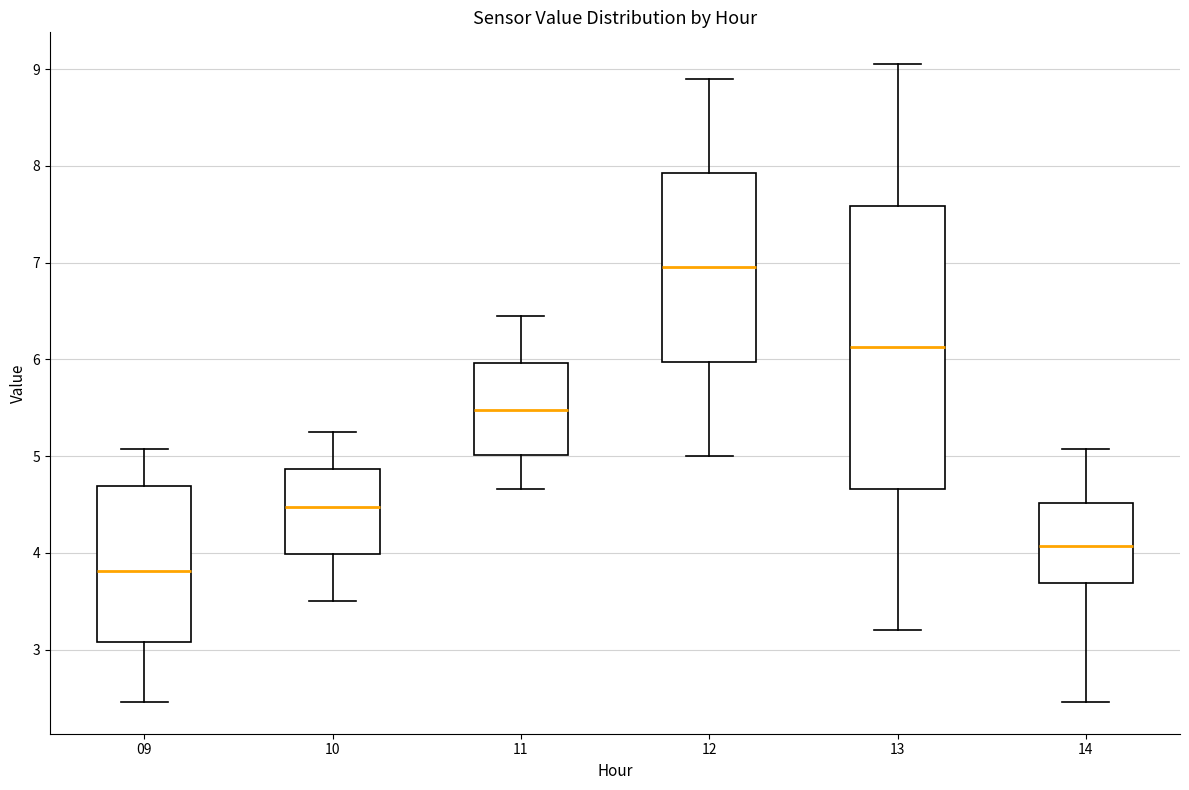

Reading left to right, transcribe this box plot: for each box, give where its median line is, the range the box spans, and where its two whiskers end, as read against the y-axis. The values are not printed on the chart, so give them approximately, as read against the axis.

09: median 3.8, box 3.1 to 4.7, whiskers 2.5 to 5.1
10: median 4.5, box 4.0 to 4.9, whiskers 3.5 to 5.3
11: median 5.5, box 5.0 to 6.0, whiskers 4.7 to 6.5
12: median 7.0, box 6.0 to 7.9, whiskers 5.0 to 8.9
13: median 6.1, box 4.7 to 7.6, whiskers 3.2 to 9.1
14: median 4.1, box 3.7 to 4.5, whiskers 2.5 to 5.1